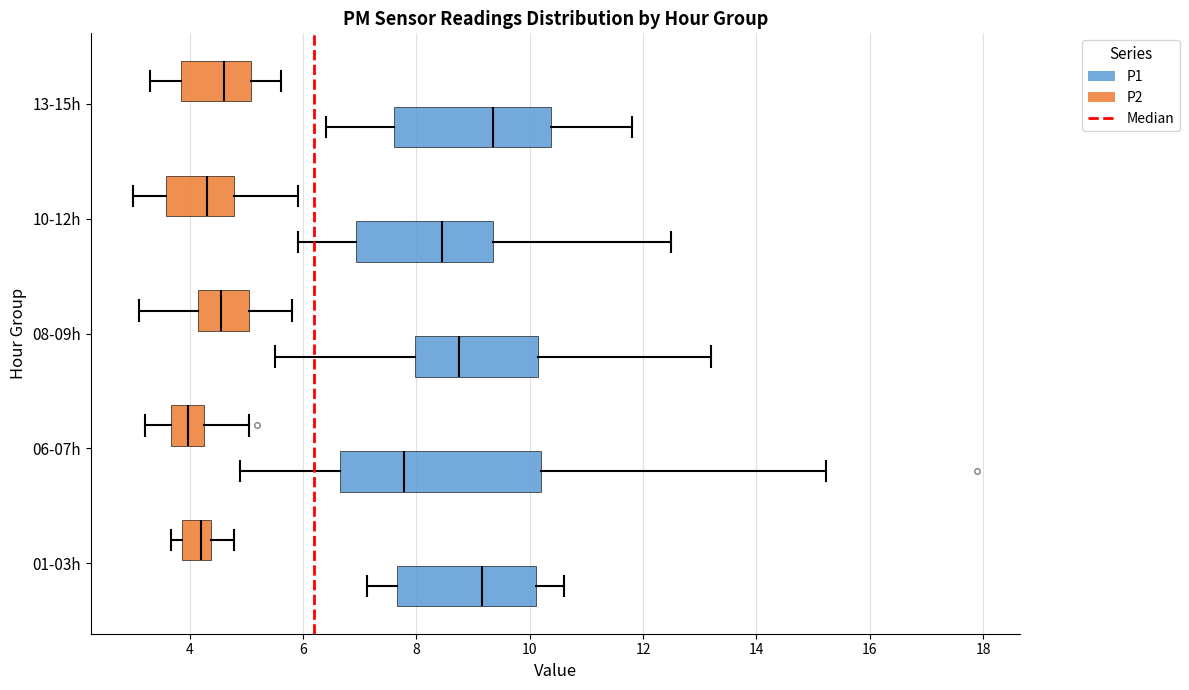

Reading bottom to top, transcribe this box plot: for each box, give where its median line is, the range the box spans, and where its two whiskers end, as read against the x-axis. The values are not printed on the chart, so give them approximately, as read against the axis.

01-03h (P1): median 9.2, box 7.6 to 10.2, whiskers 7.2 to 10.6
01-03h (P2): median 4.2, box 3.8 to 4.4, whiskers 3.6 to 4.8
06-07h (P1): median 7.8, box 6.6 to 10.2, whiskers 4.8 to 15.2
06-07h (P2): median 4.0, box 3.6 to 4.2, whiskers 3.2 to 5.0
08-09h (P1): median 8.8, box 8.0 to 10.2, whiskers 5.6 to 13.2
08-09h (P2): median 4.6, box 4.2 to 5.0, whiskers 3.2 to 5.8
10-12h (P1): median 8.4, box 7.0 to 9.4, whiskers 6.0 to 12.6
10-12h (P2): median 4.4, box 3.6 to 4.8, whiskers 3.0 to 6.0
13-15h (P1): median 9.4, box 7.6 to 10.4, whiskers 6.4 to 11.8
13-15h (P2): median 4.6, box 3.8 to 5.0, whiskers 3.4 to 5.6